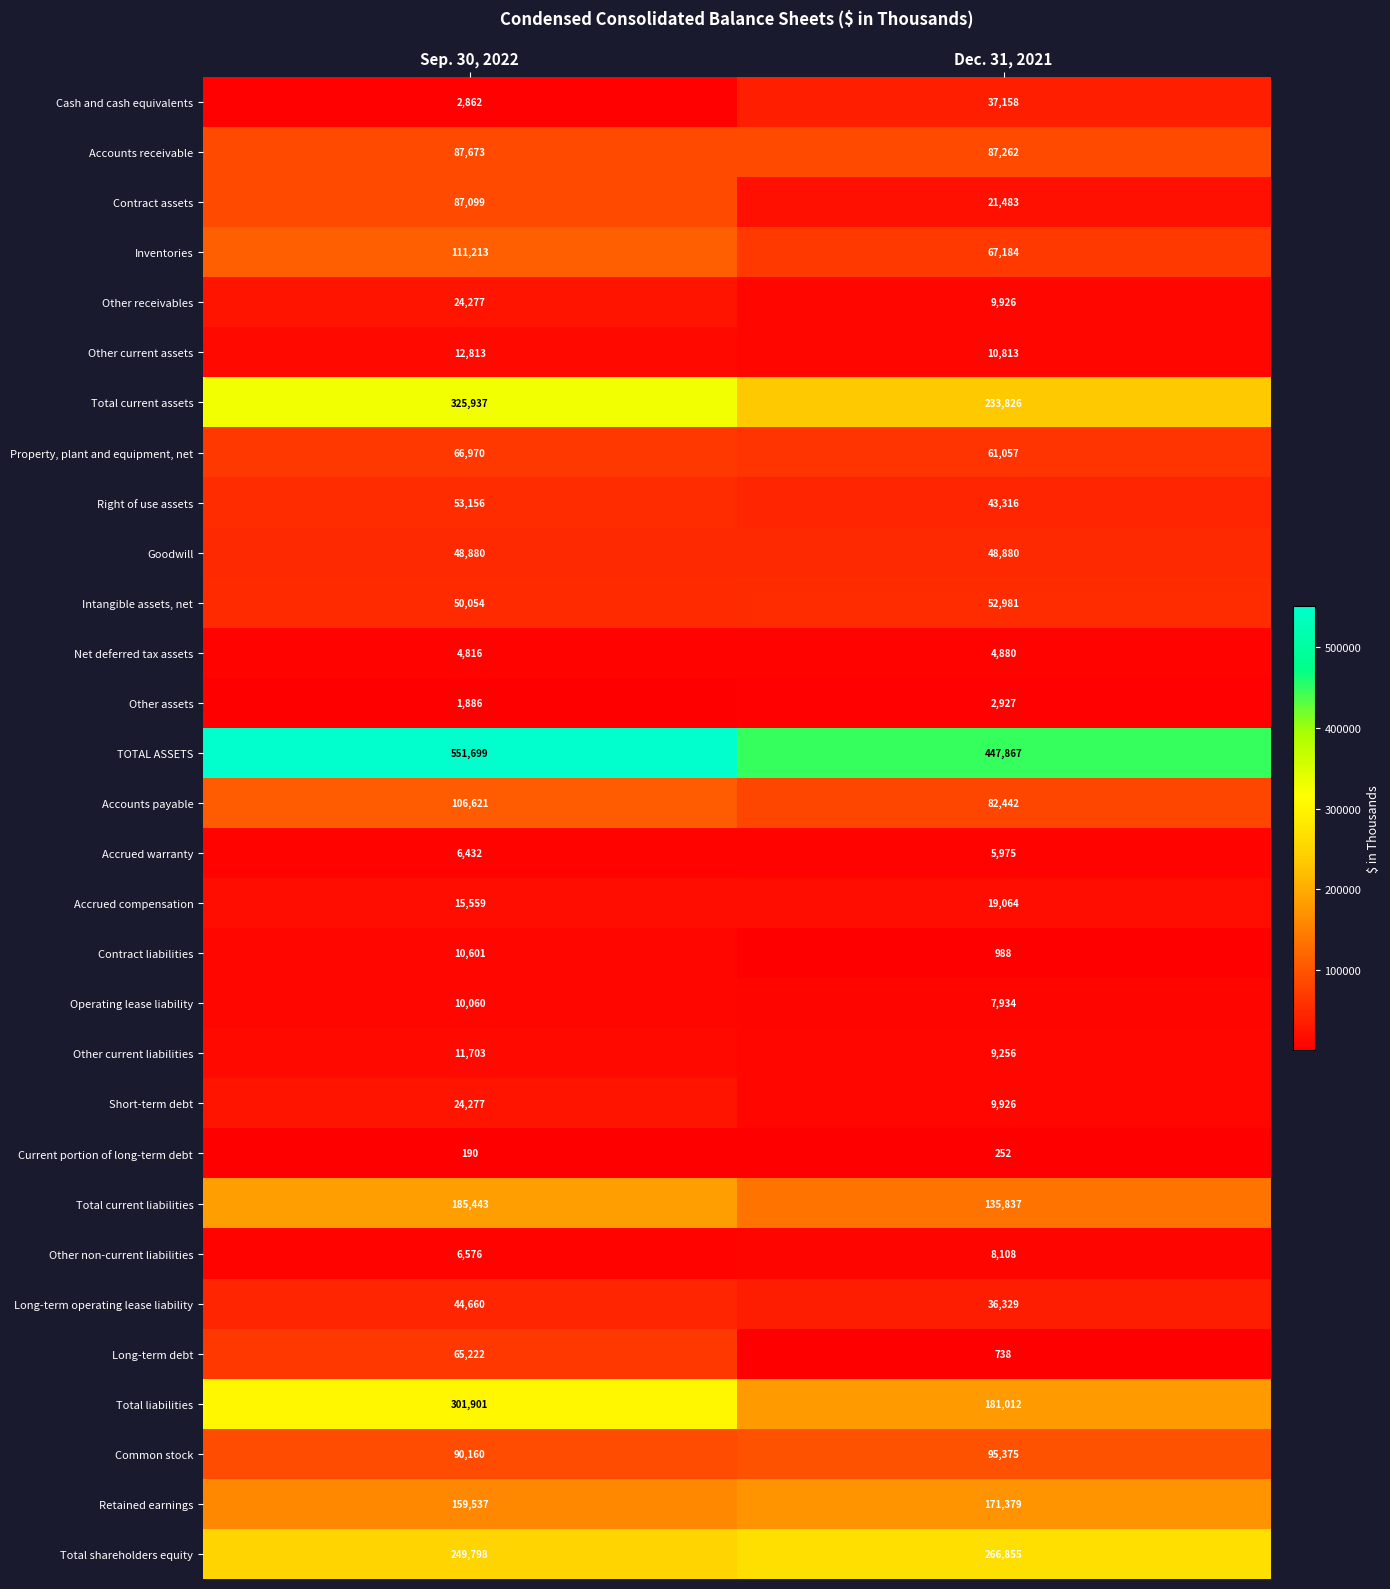

Is it true that Intangible assets, net equals 30165 at Sep. 30, 2022?

False